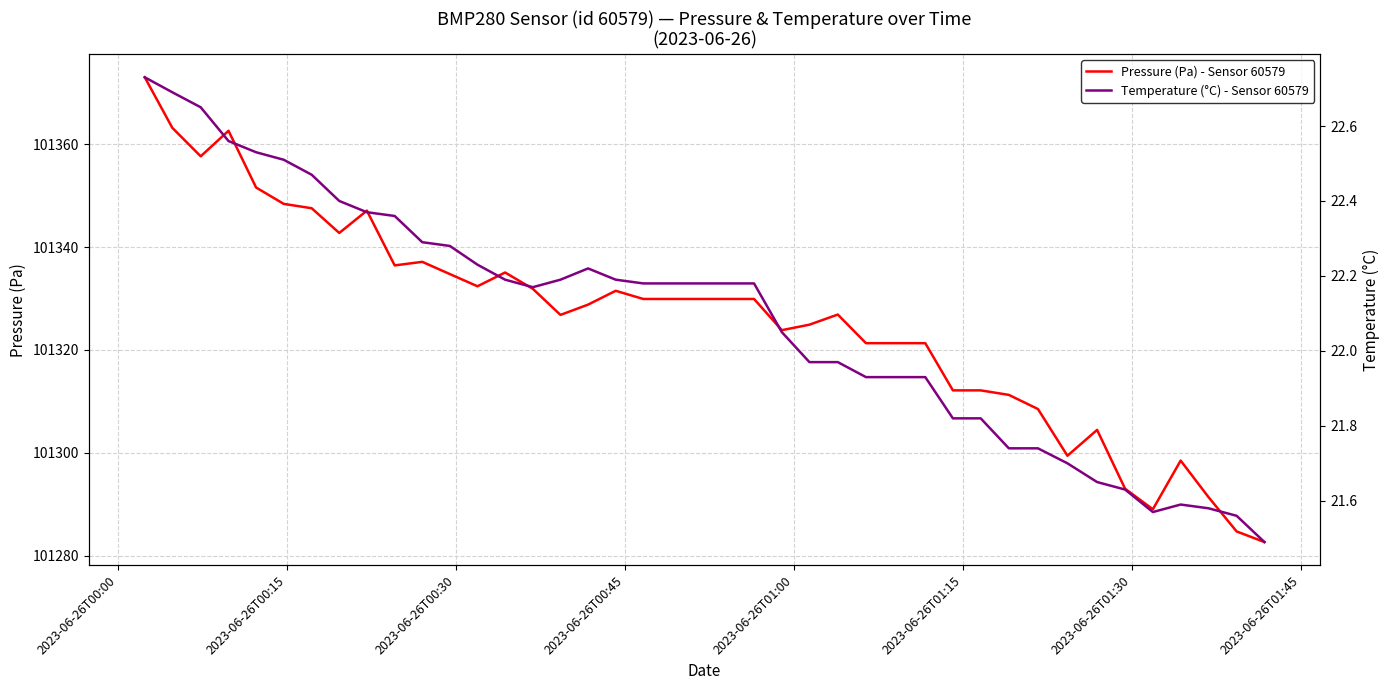

What is the maximum value for Pressure (Pa) - Sensor 60579?

101373.0